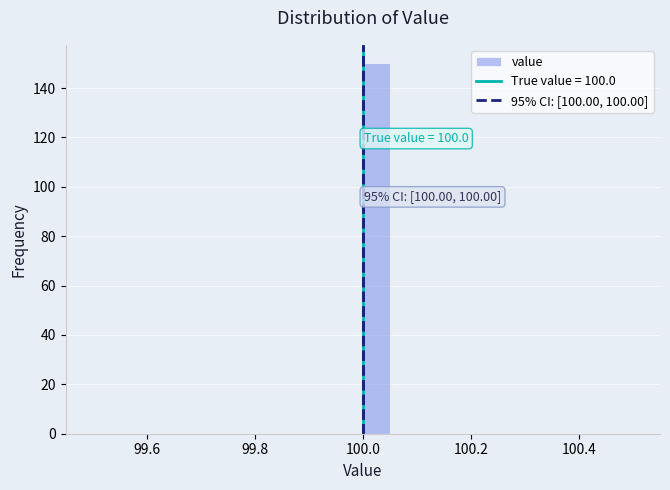

Around what value on the x-axis is the tallest bar? Give the approximate position of its centre, as read against the axis.

100.02